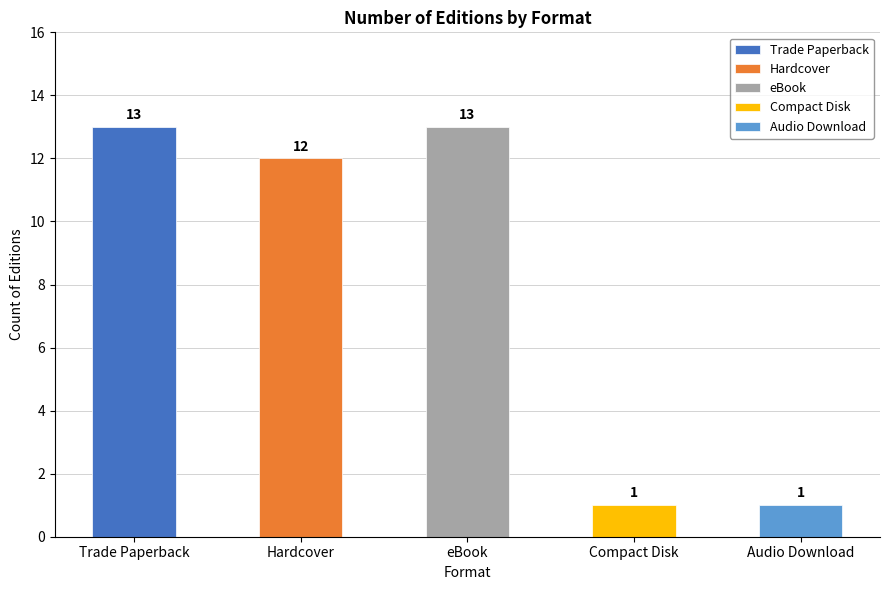

List the labels in order of value, largest first.

Trade Paperback, eBook, Hardcover, Compact Disk, Audio Download